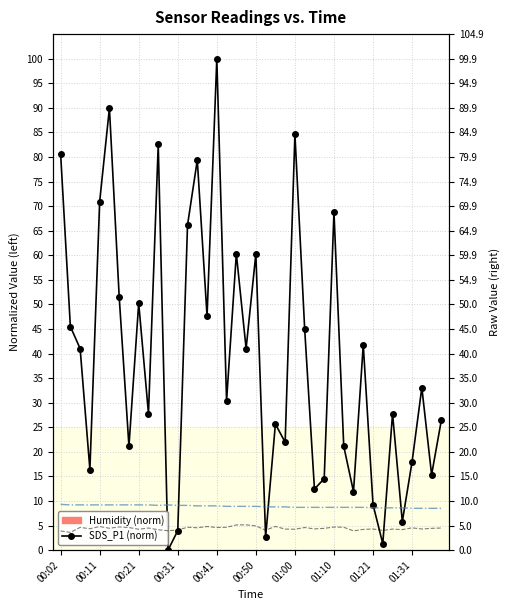

Which series changed the most between 38 and 39?

SDS_P1 (norm)